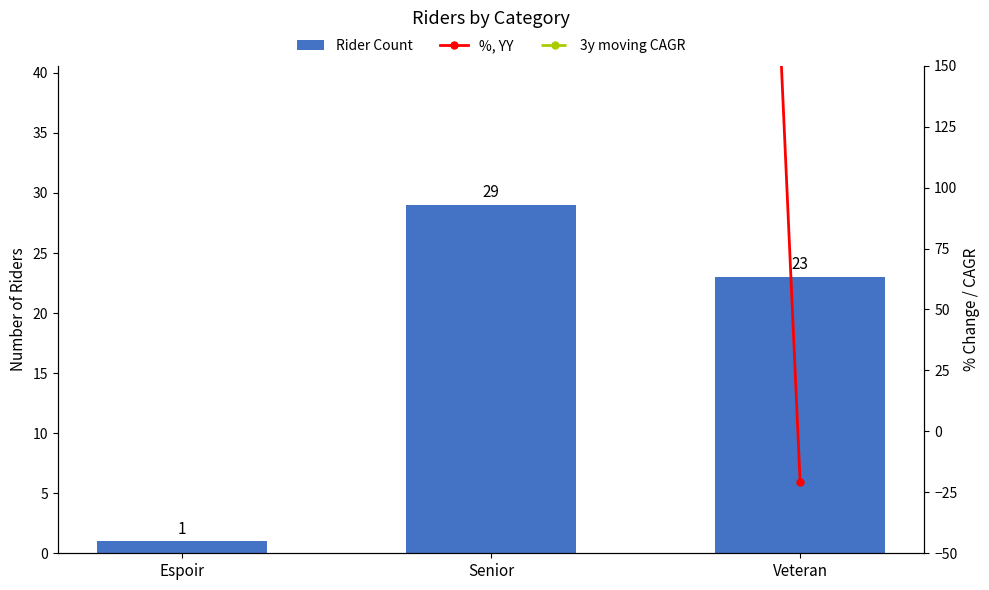

What is the label of the 3rd bar from the left?

Veteran